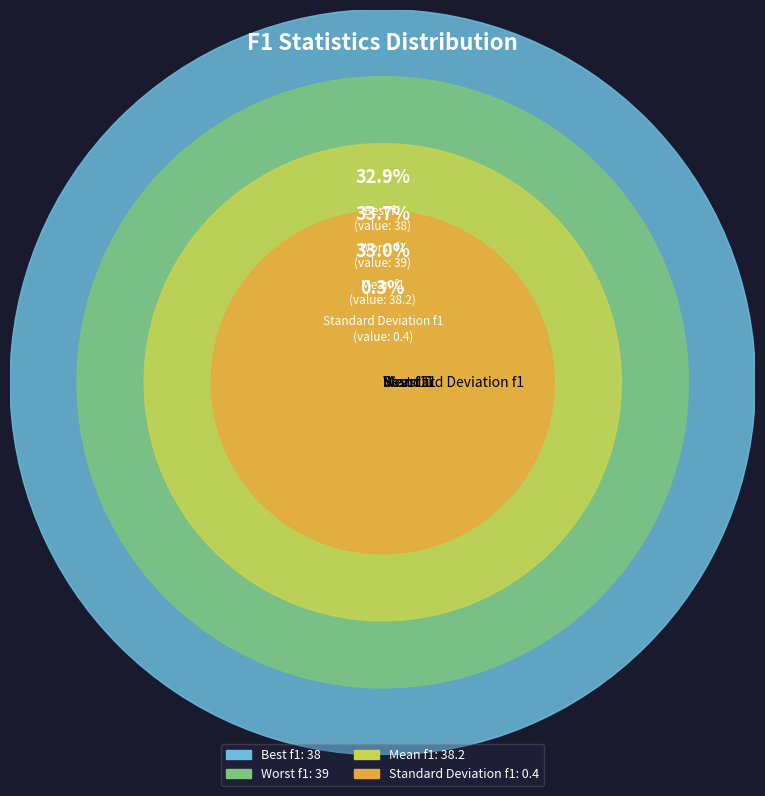

Does Best f1 represent more than half of the total?

No